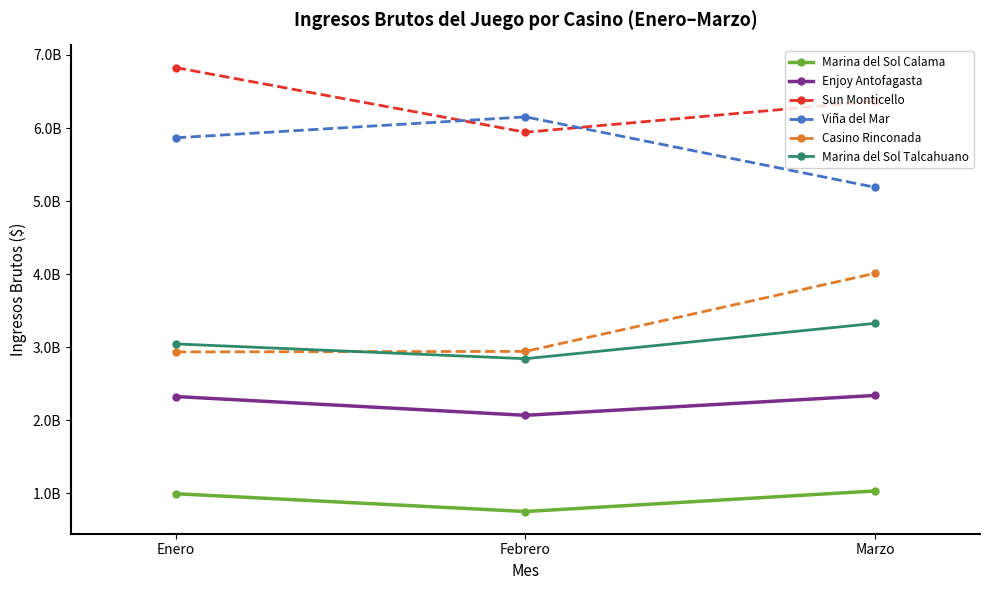

What is the average value of the Viña del Mar series?

5735700531.3